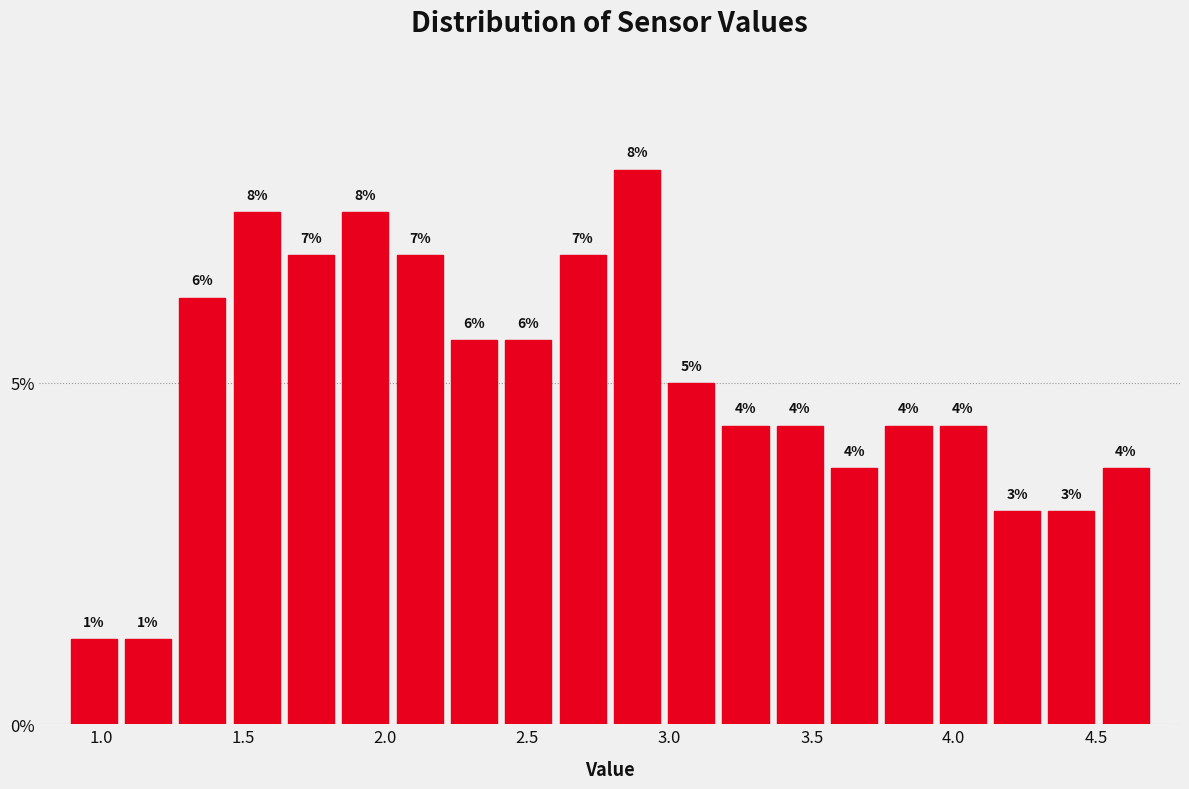

Around what value on the x-axis is the tallest bar? Give the approximate position of its centre, as read against the axis.

2.90